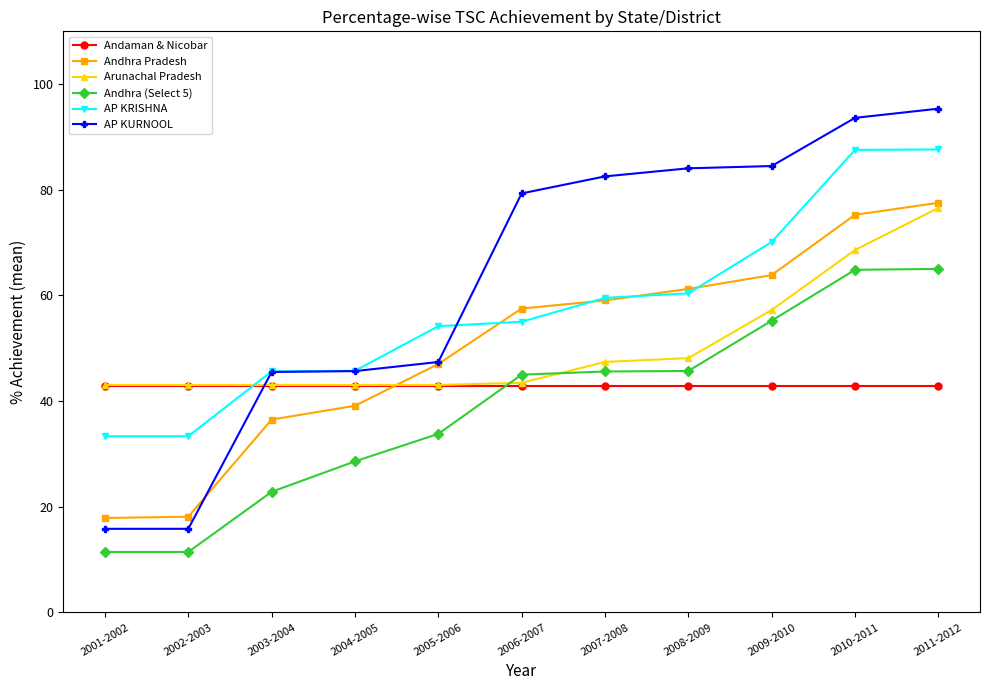

How many lines are shown in the chart?

6